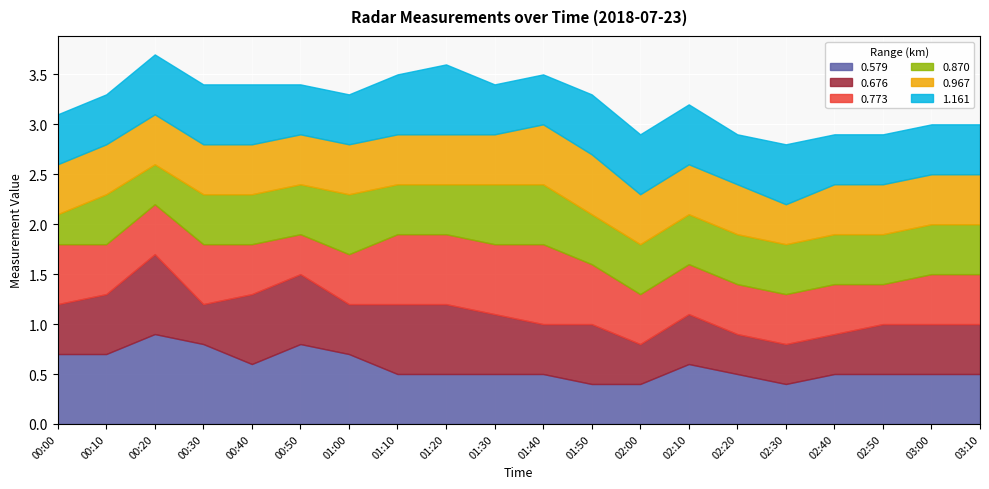

What is the difference between the highest and lowest values at 01:20?

0.2